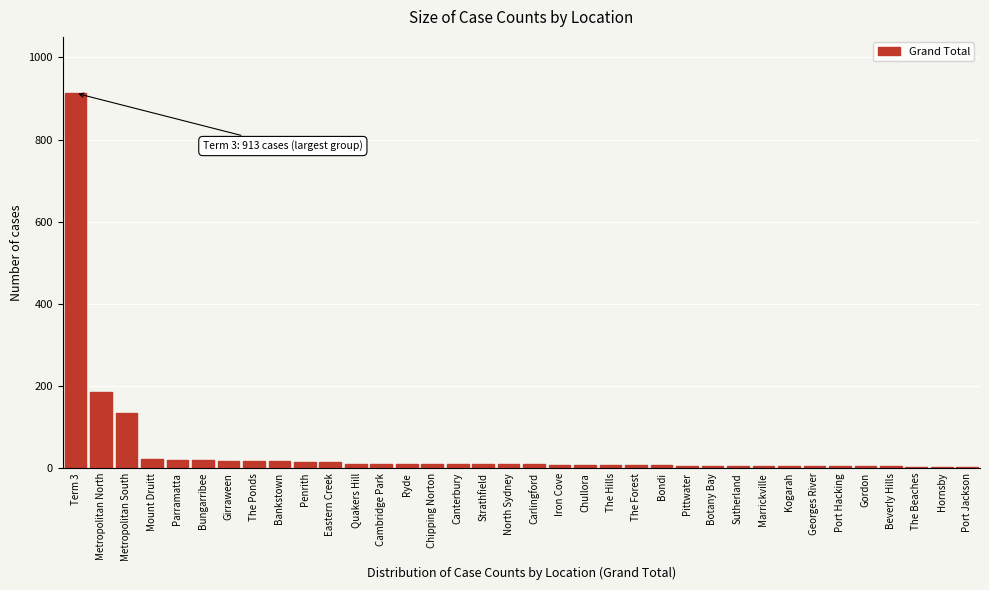

What is the sum of all values?

1543